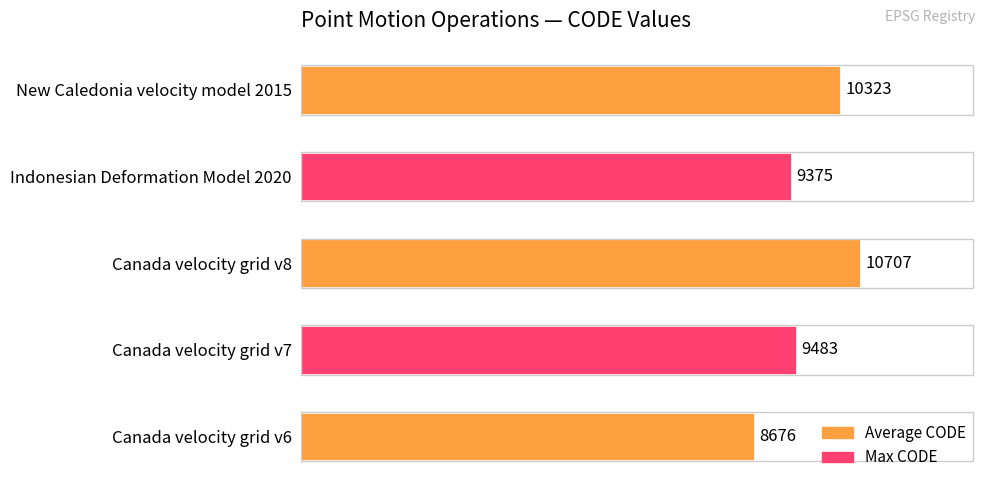

Reading top to bottom, transcribe all the data shown in this chart.

New Caledonia velocity model 2015=10323	Indonesian Deformation Model 2020=9375	Canada velocity grid v8=10707	Canada velocity grid v7=9483	Canada velocity grid v6=8676